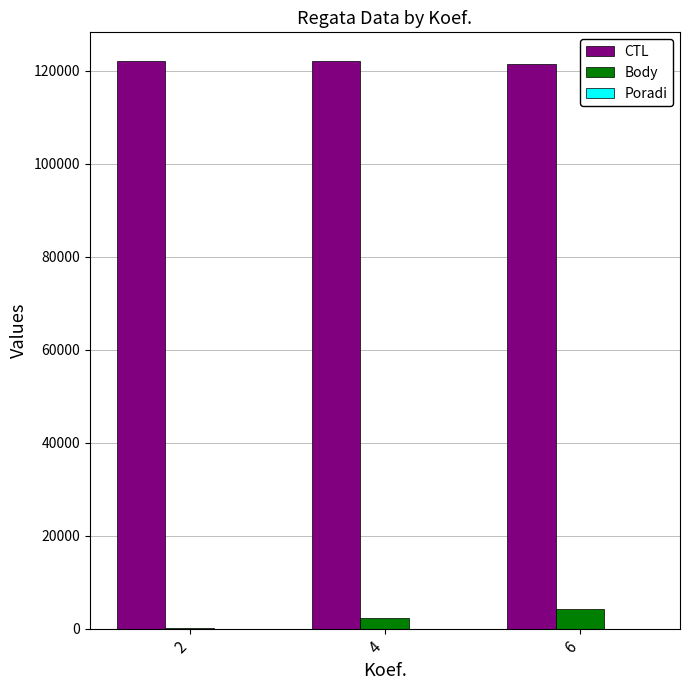

Which series has the largest total across all categories?

CTL